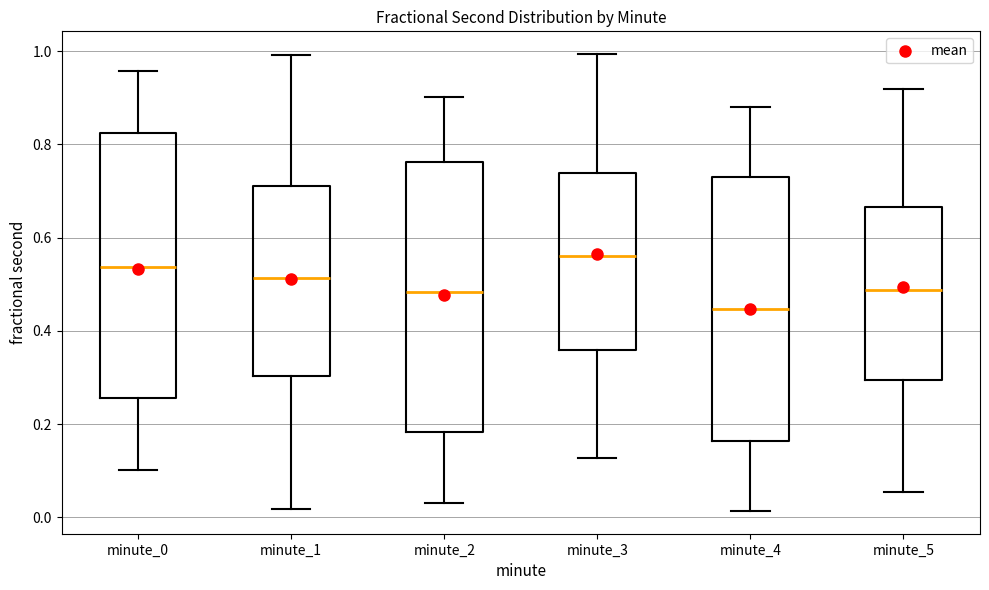

Which box's median line is the lowest?

minute_4